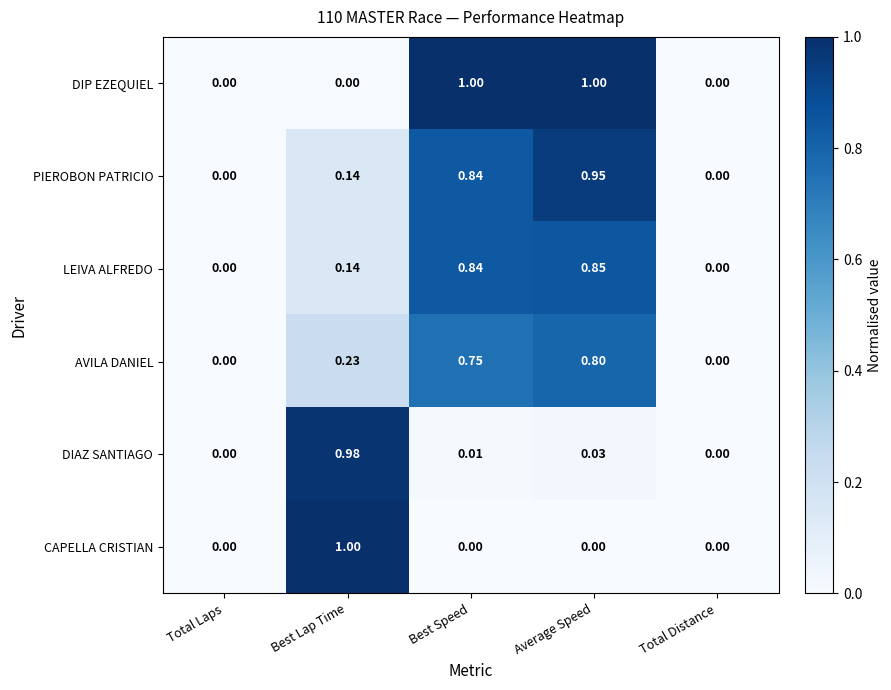

At Average Speed, list the series in order from largest to smallest.

DIP EZEQUIEL, PIEROBON PATRICIO, LEIVA ALFREDO, AVILA DANIEL, DIAZ SANTIAGO, CAPELLA CRISTIAN